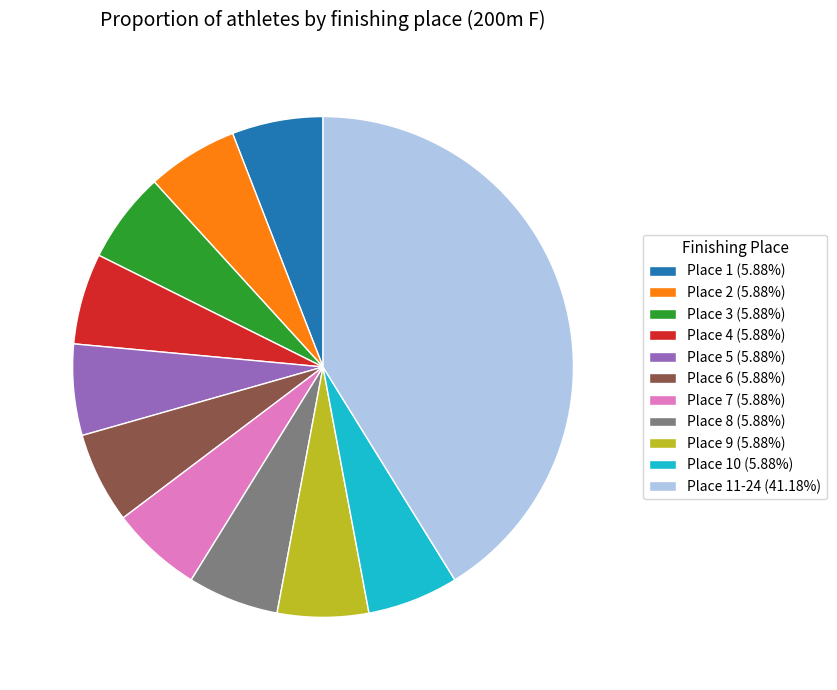

Approximately how many times larger is the value at Place 5 (5.88%) compared to Place 9 (5.88%)?

1.0